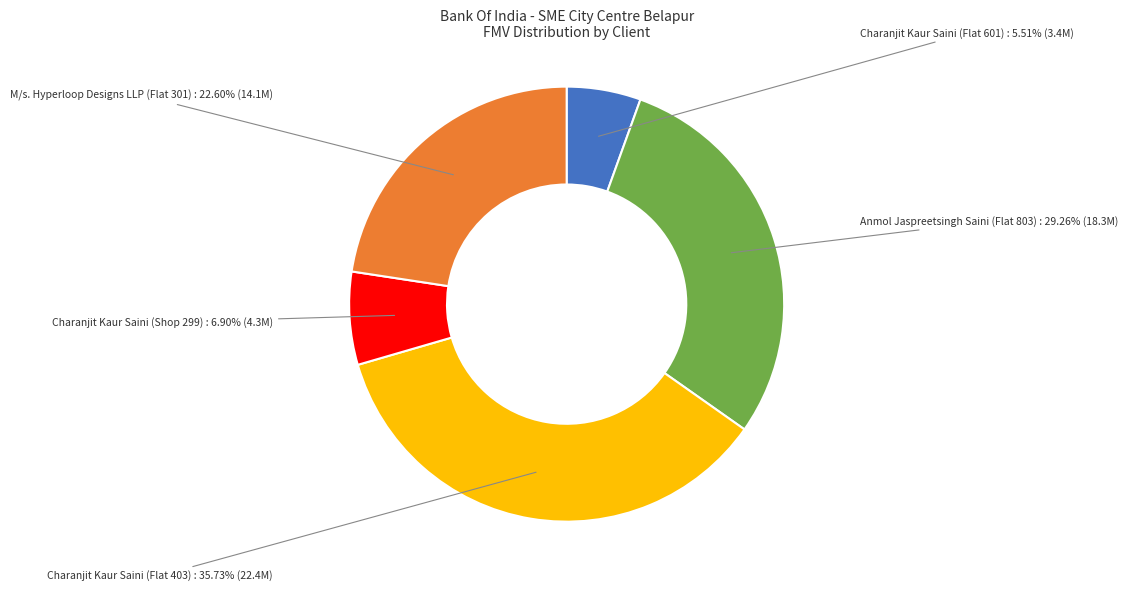

Approximately how many times larger is the value at Charanjit Kaur Saini (Shop 299) compared to Charanjit Kaur Saini (Flat 601)?

1.3